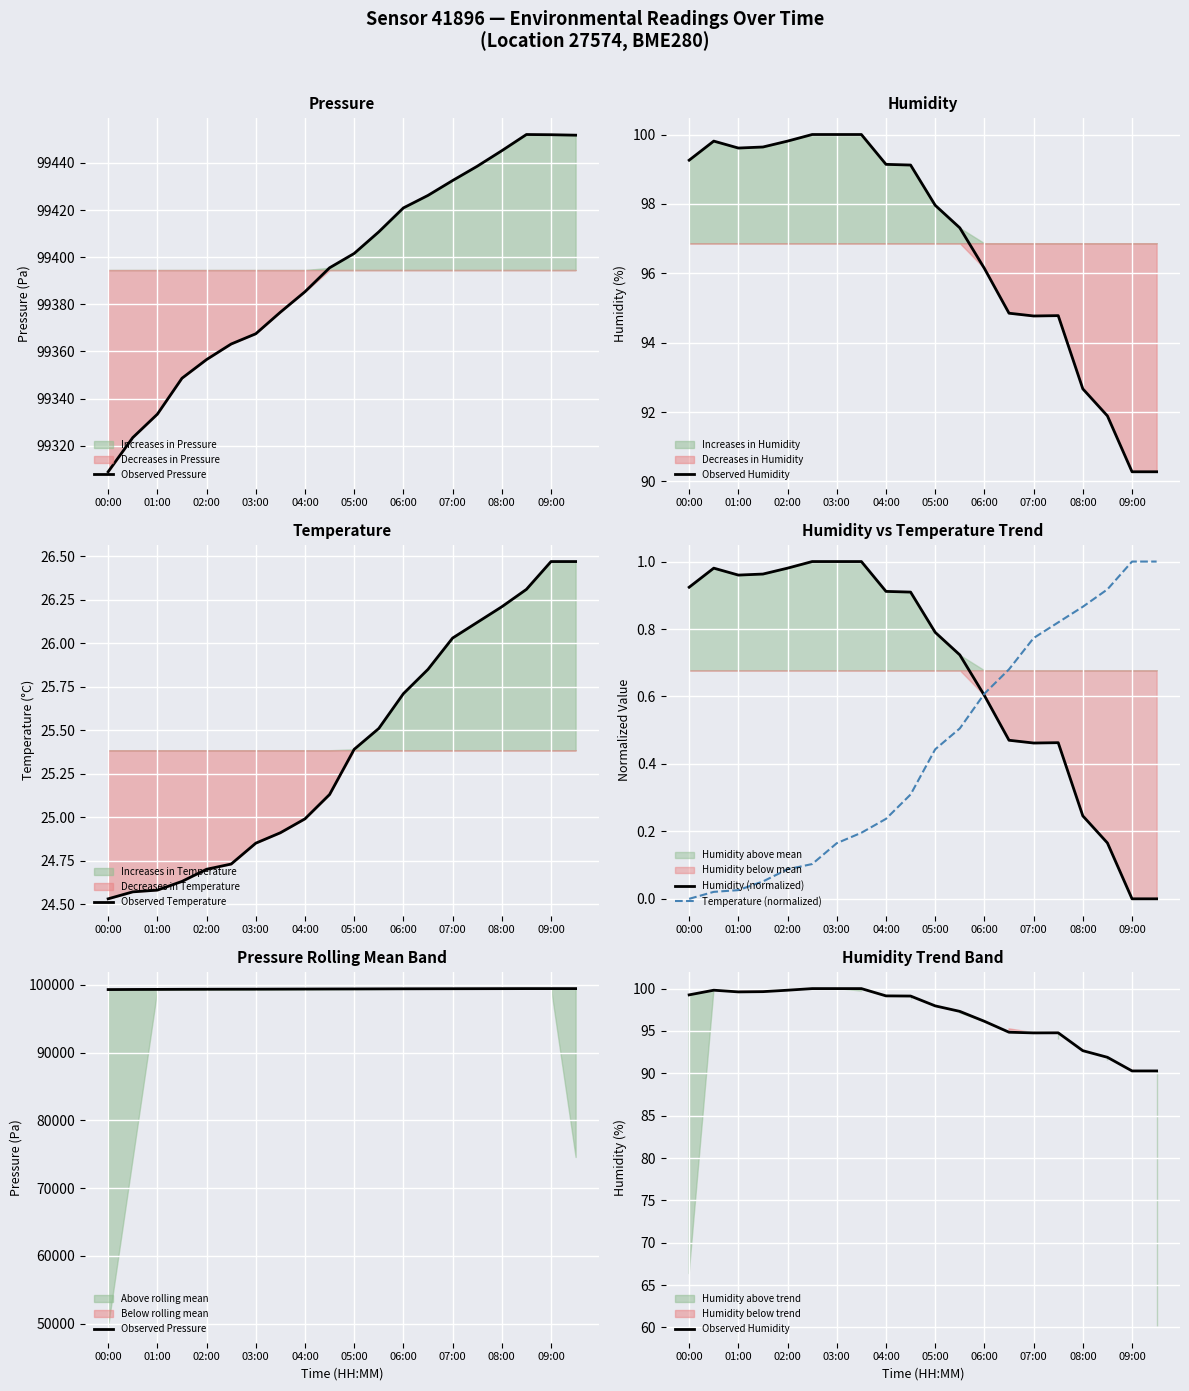

The Temperature (normalized) series shows -0.6 at 00:00. True or false?

False